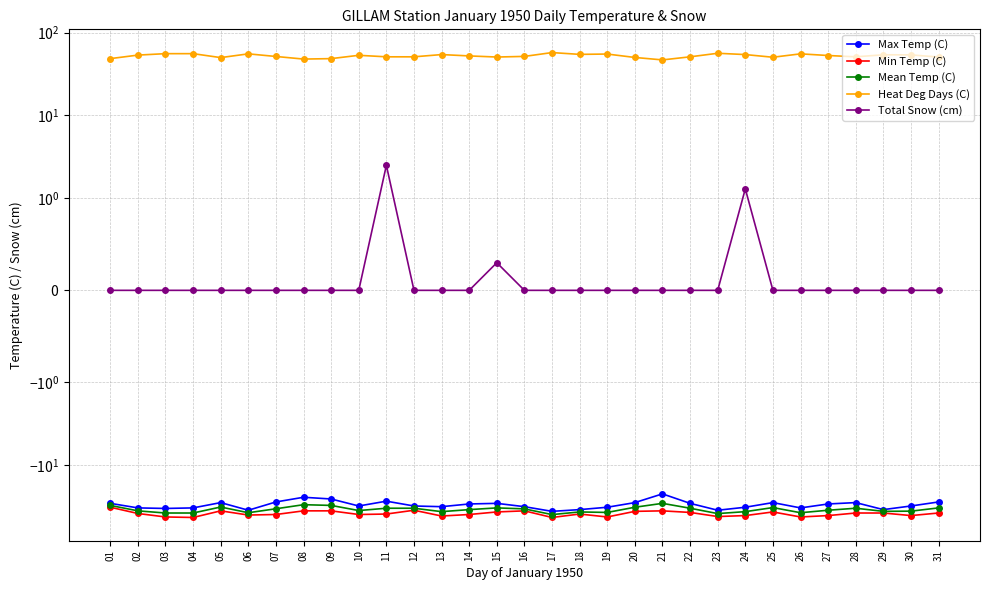

Between 12 and 20, which series saw the biggest shift?

Max Temp (C)